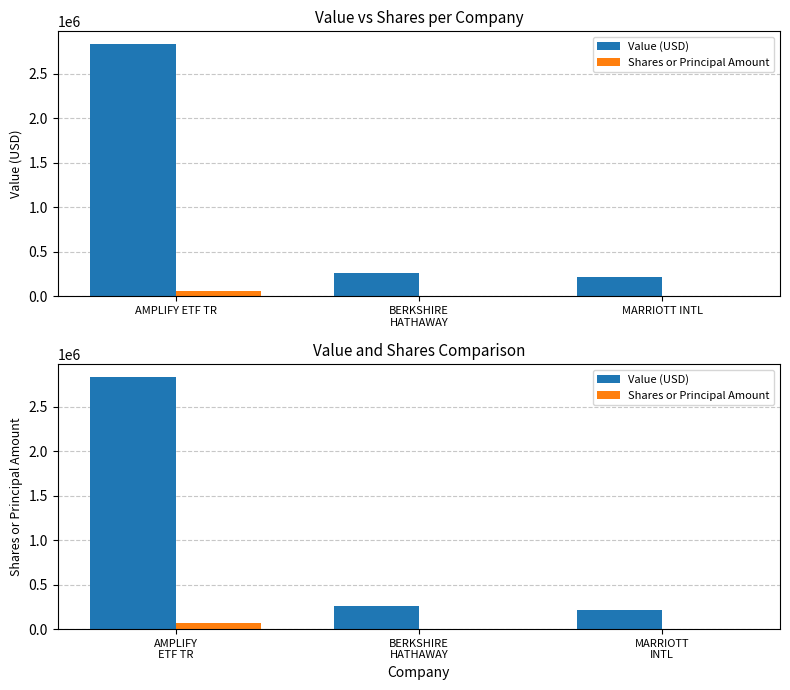

At which label does Value reach its peak?

AMPLIFY ETF TR